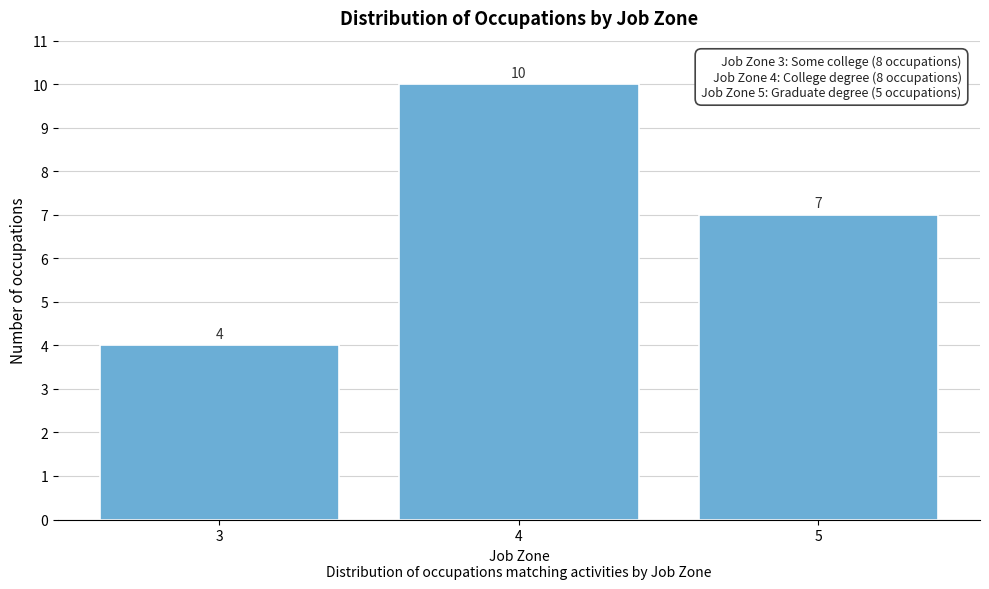

Reading right to left, what are all the values shown in this chart?

7	10	4